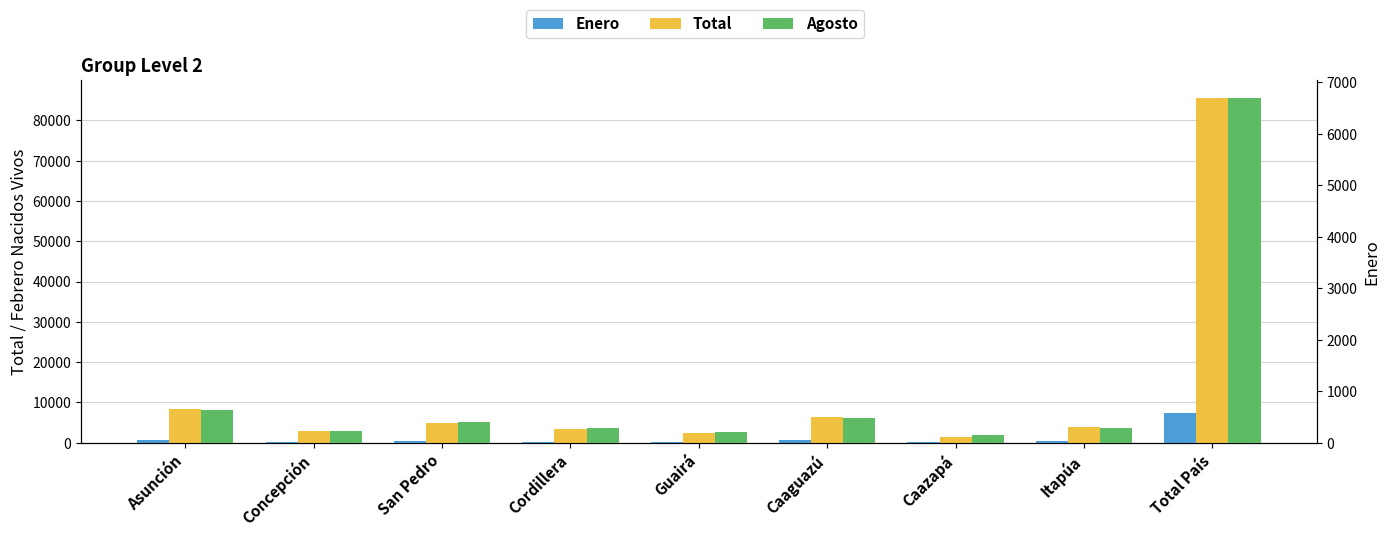

The value of Enero at Caazapá is 210. True or false?

False